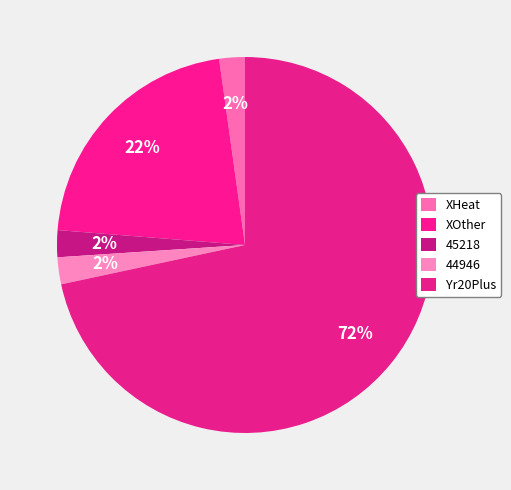

What portion of the pie excludes Yr20Plus?

28.4%